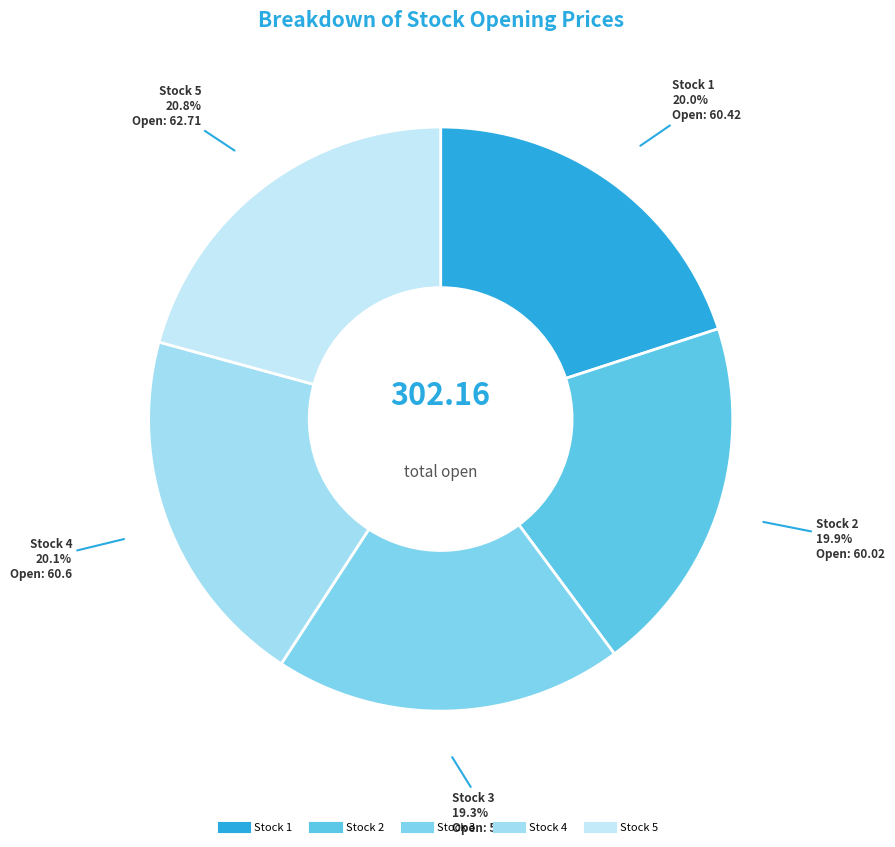

What percentage do Stock 4 and Stock 1 together represent?

40.1%